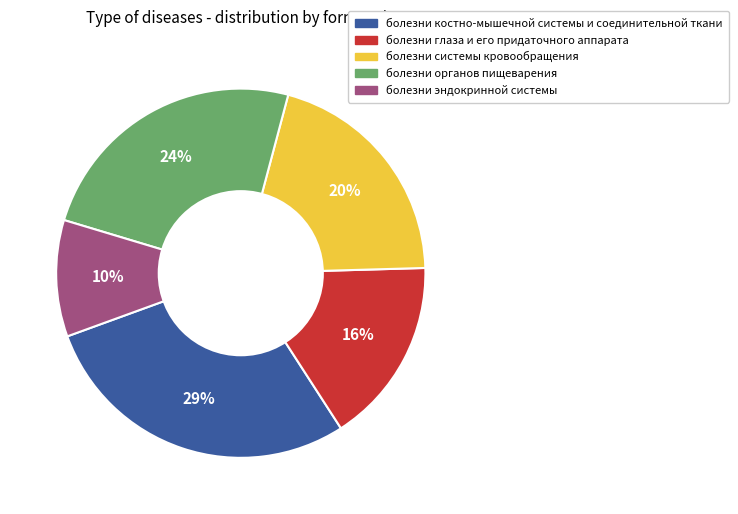

Approximately how many times larger is the value at болезни системы кровообращения compared to болезни органов пищеварения?

0.8